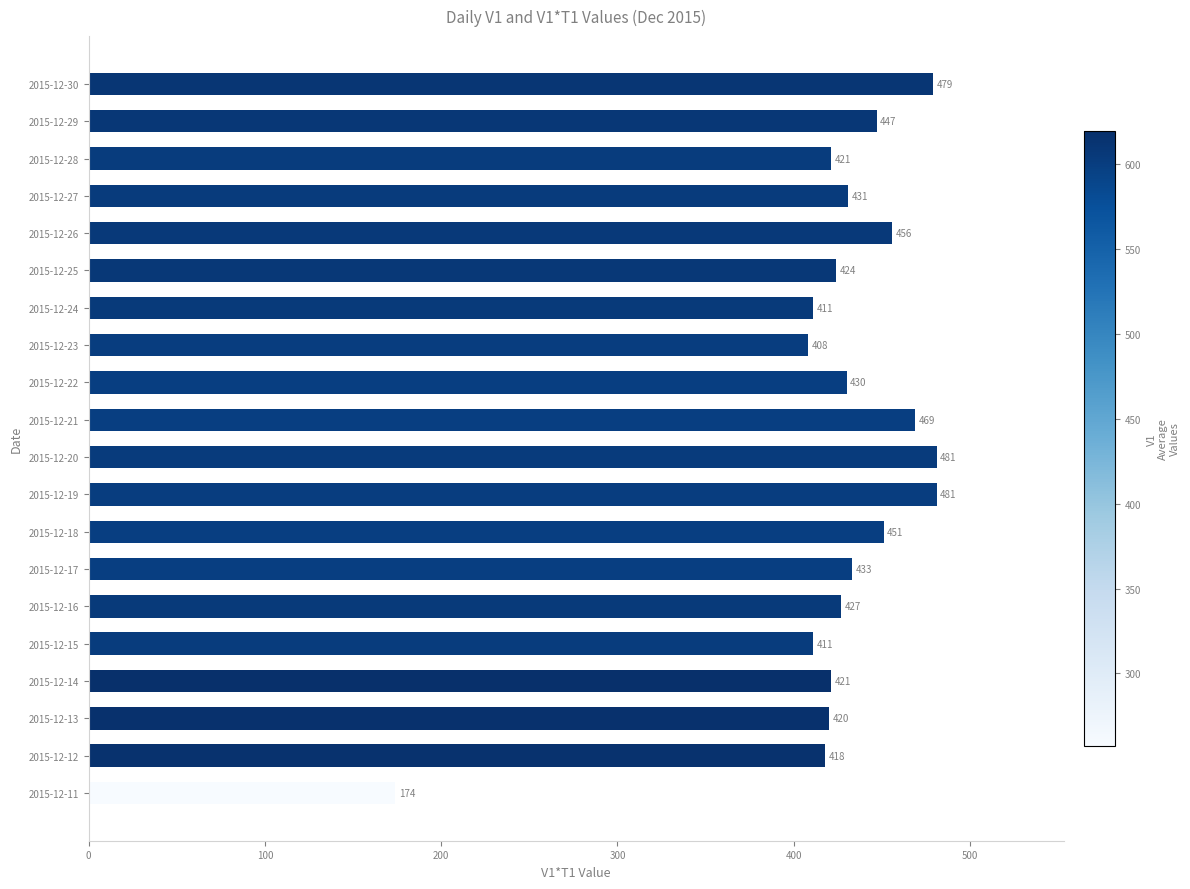

What is the smallest value displayed?

174